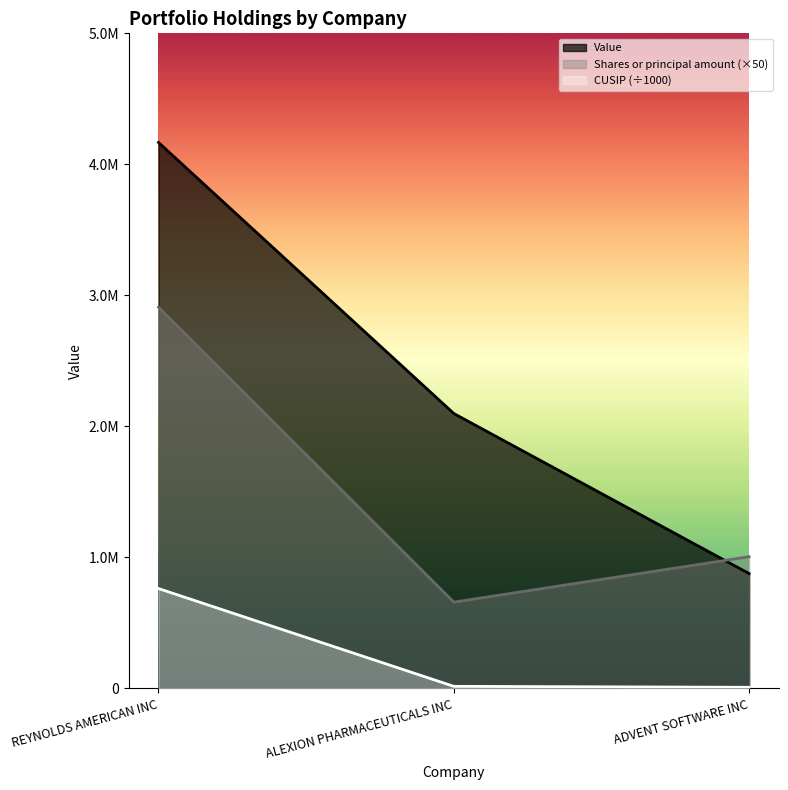

The value of CUSIP at ALEXION PHARMACEUTICALS INC is 15351.1. True or false?

True